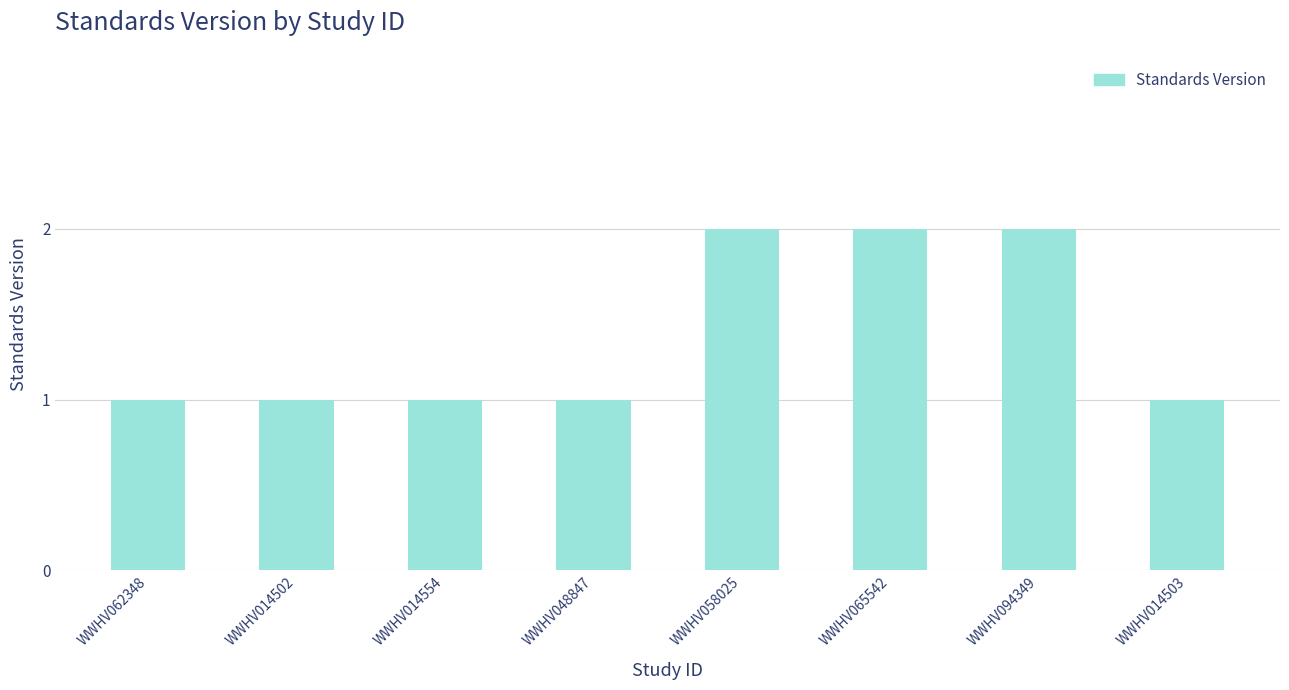

How many values are between 1 and 2?

8